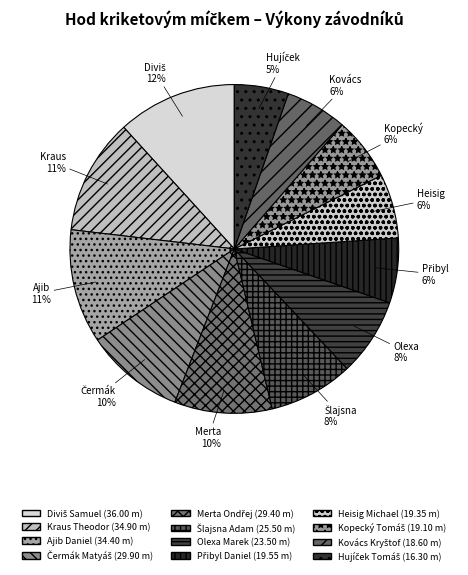

Which slice is the largest?

Diviš Samuel